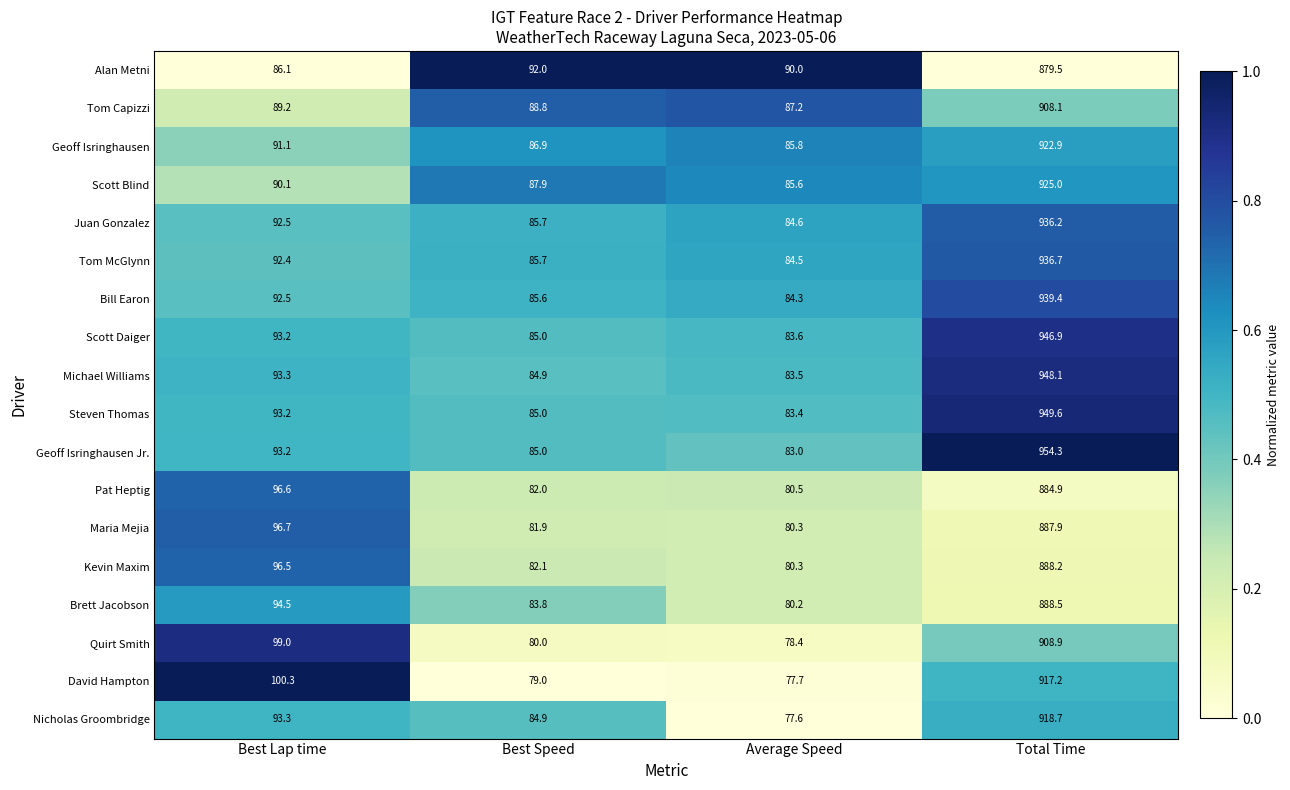

True or false: Geoff Isringhausen Jr. has a value of 93.2 at Best Lap time.

True